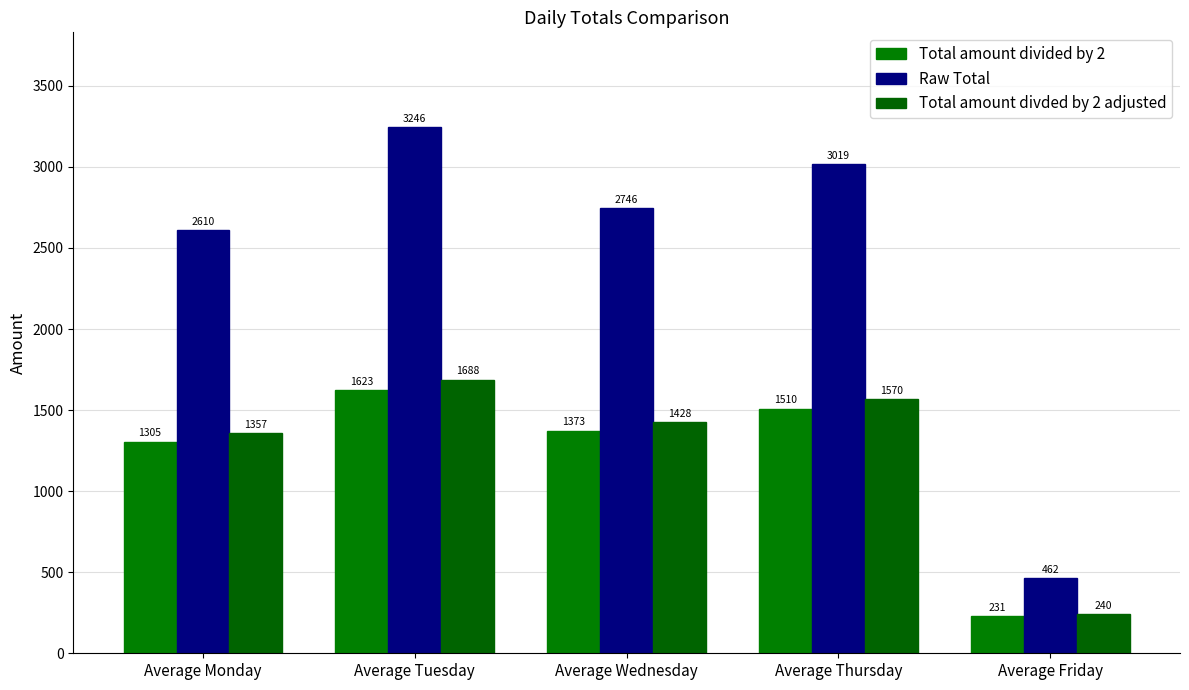

True or false: Raw Total has a value of 2745.5 at Average Wednesday.

True